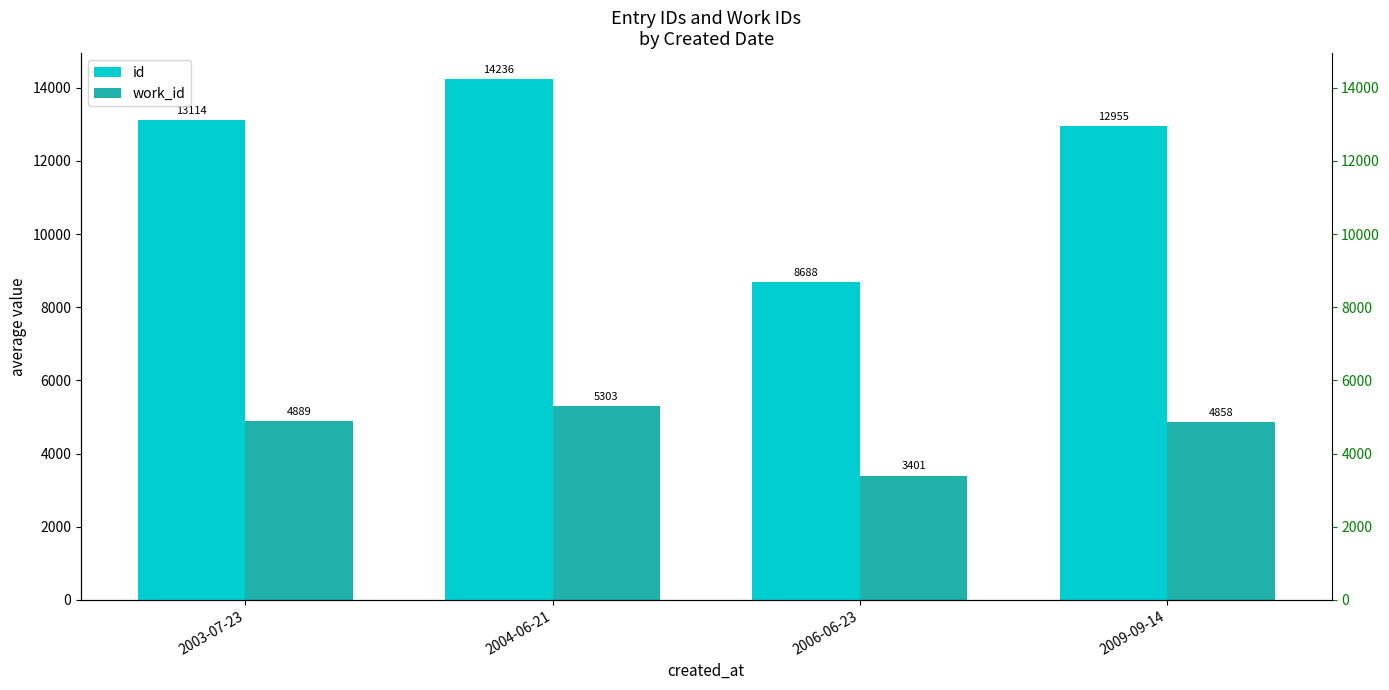

Which category has the highest value across all series?

2004-06-21